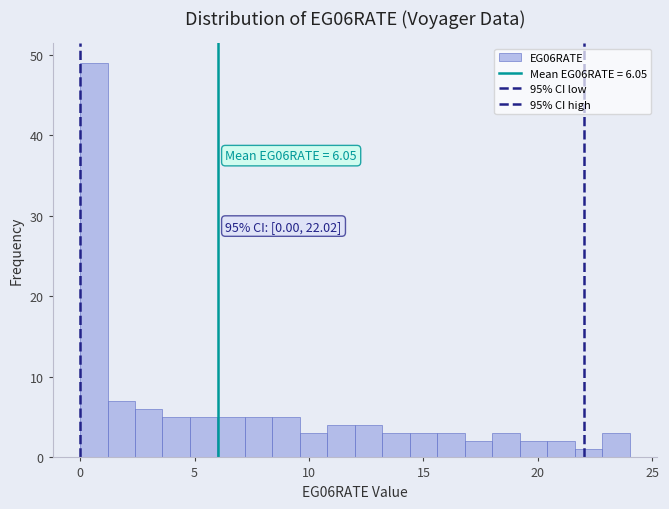

Around what value on the x-axis is the tallest bar? Give the approximate position of its centre, as read against the axis.

0.5